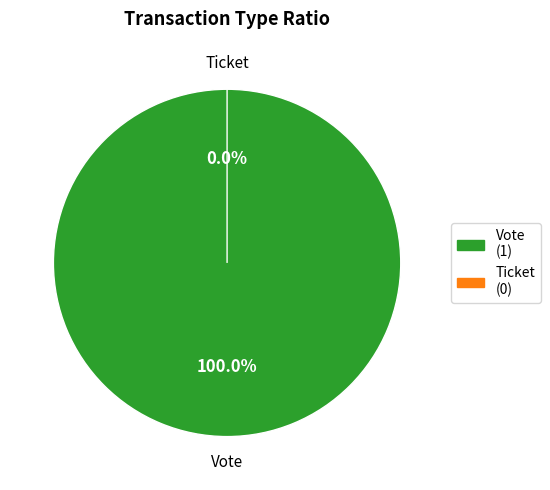

Which slice is the largest?

Vote (io_index=1)